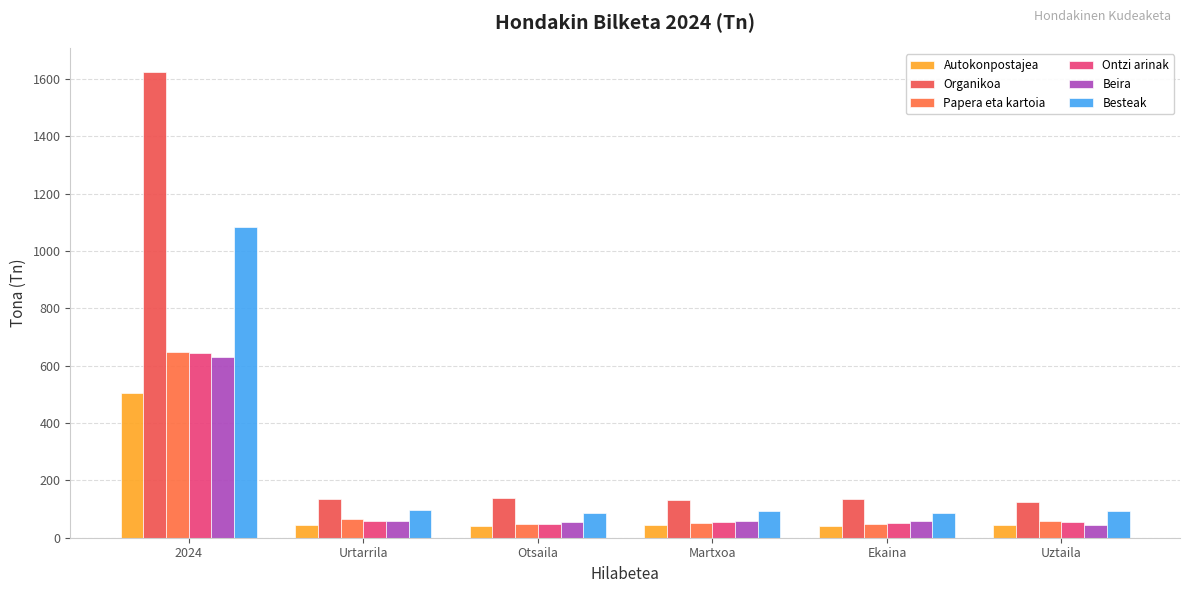

At which category does the chart reach its minimum across all series?

Otsaila